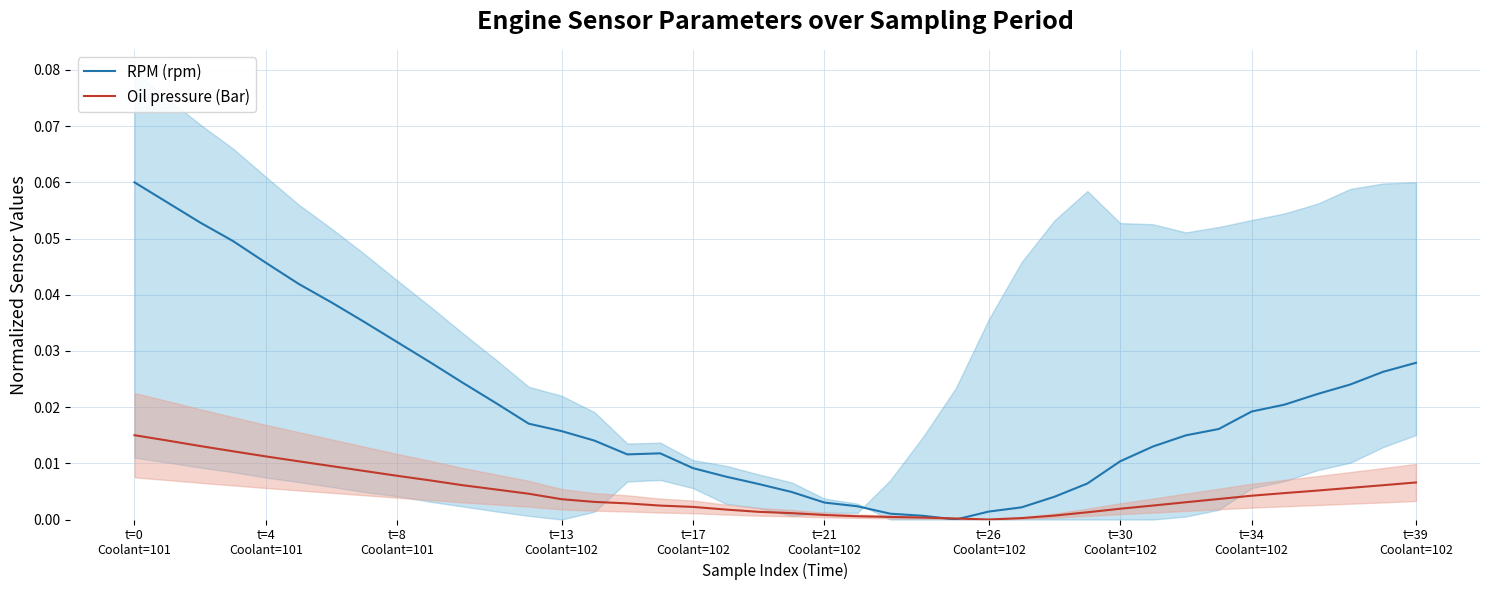

Between t=34
Coolant=102 and 35, which series saw the biggest shift?

RPM (rpm)